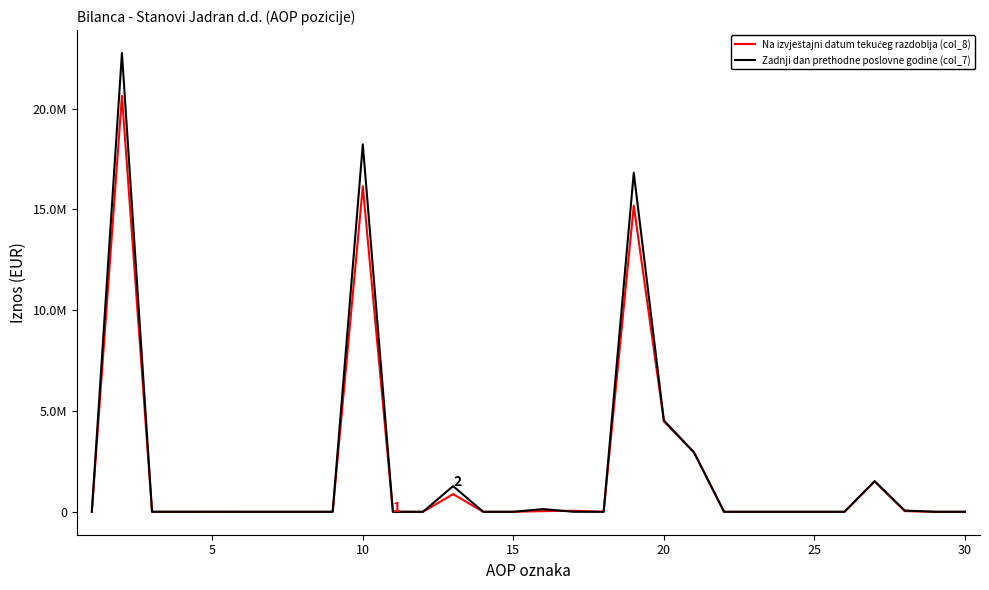

What is the difference between the maximum and minimum values in the Zadnji dan prethodne poslovne godine (col_7) series?

22751917